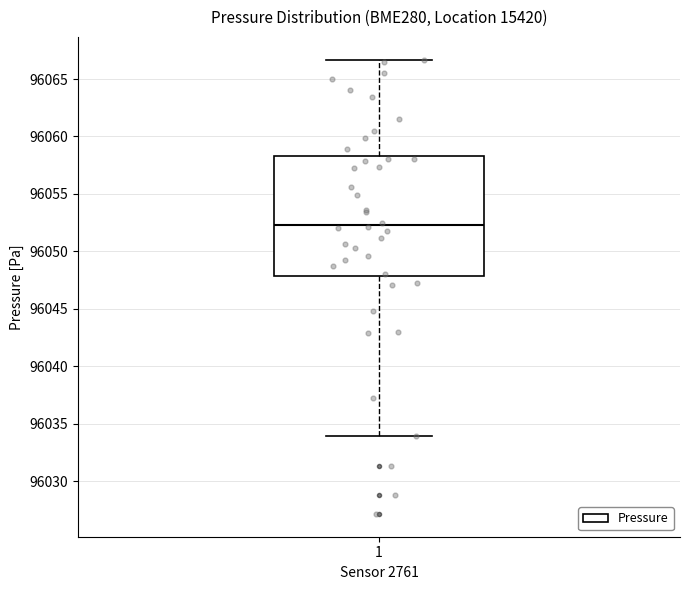

Where does the median line of the box at x = 1 sit on the y-axis? The values are not printed on the chart, so give them approximately, as read against the axis.

96052.5